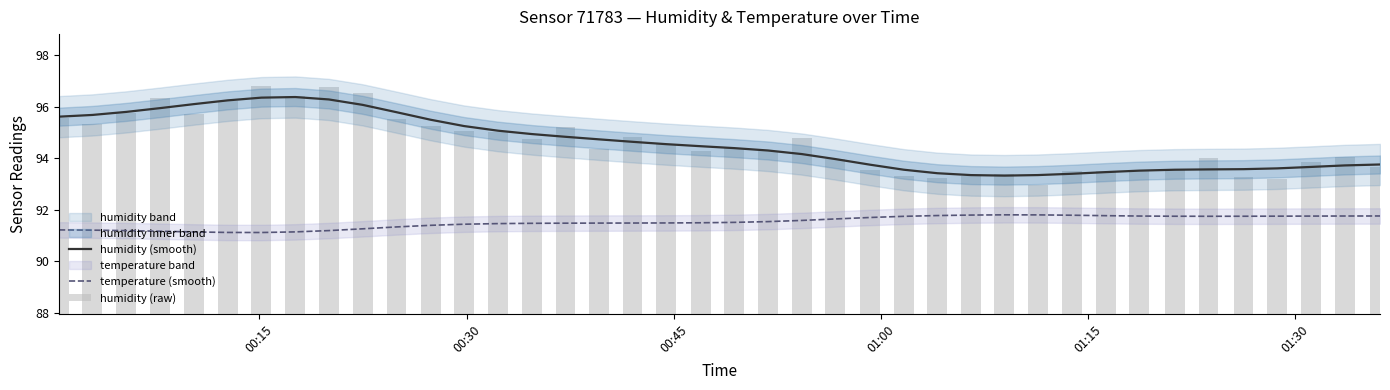

True or false: humidity (smooth) and temperature (smooth) cross at least once.

False